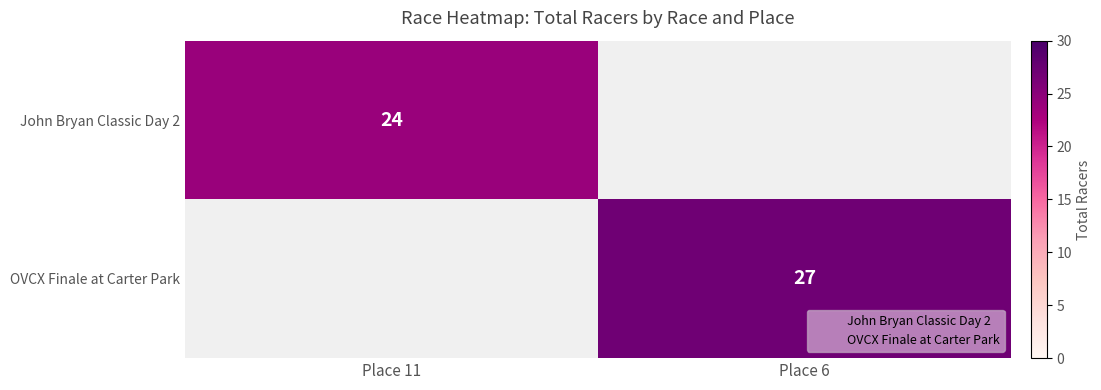

What value does the John Bryan Classic Day 2 series have at Place 11?

24.0